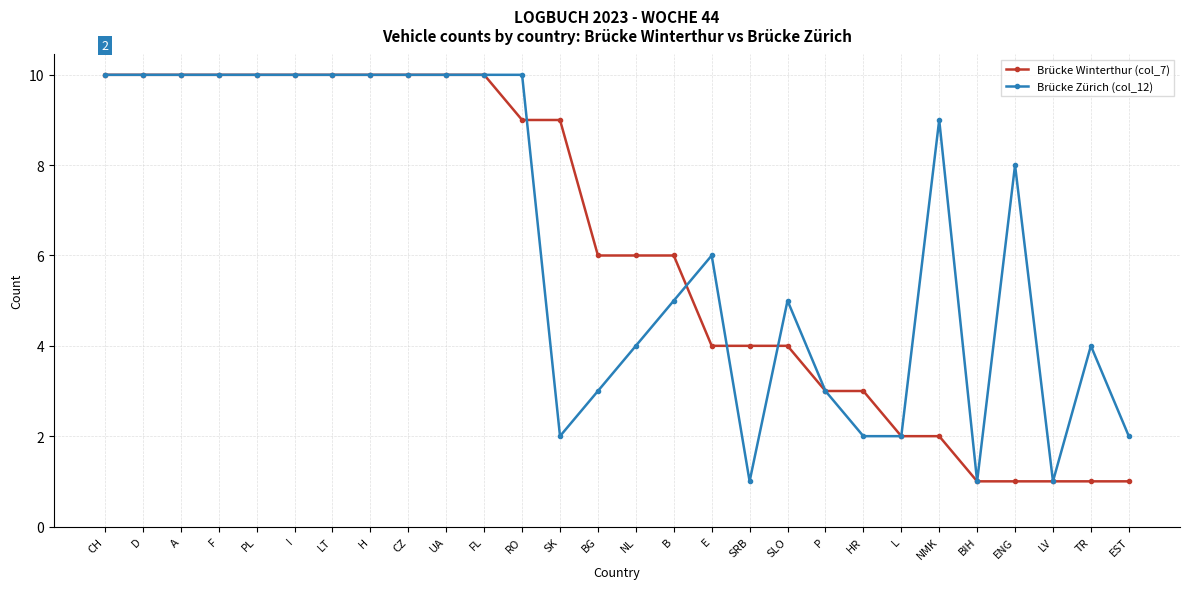

How many lines are shown in the chart?

2